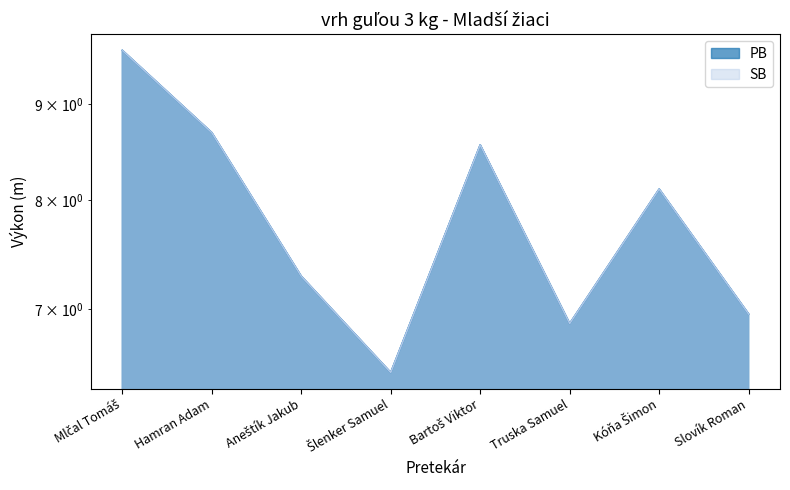

Which series has the largest total across all categories?

PB